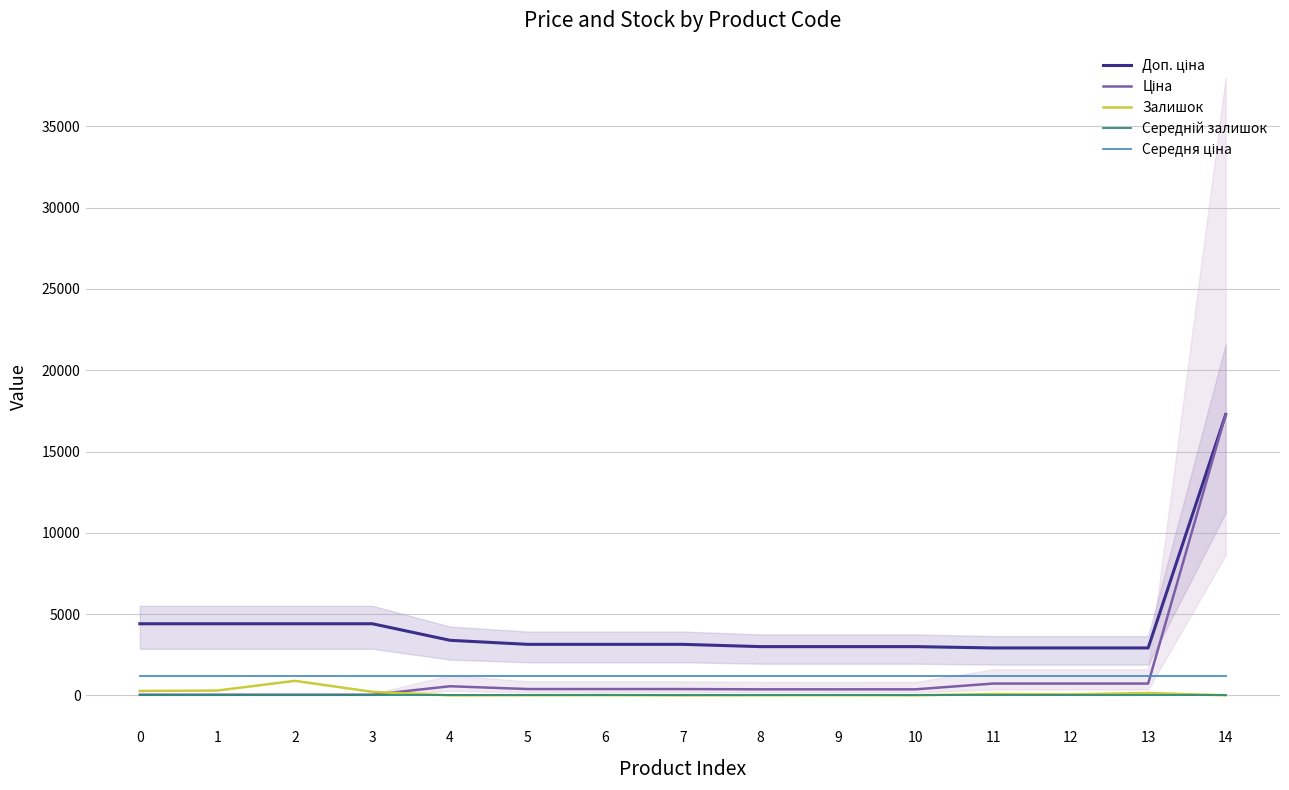

Between 12 and 8, which is larger?

8